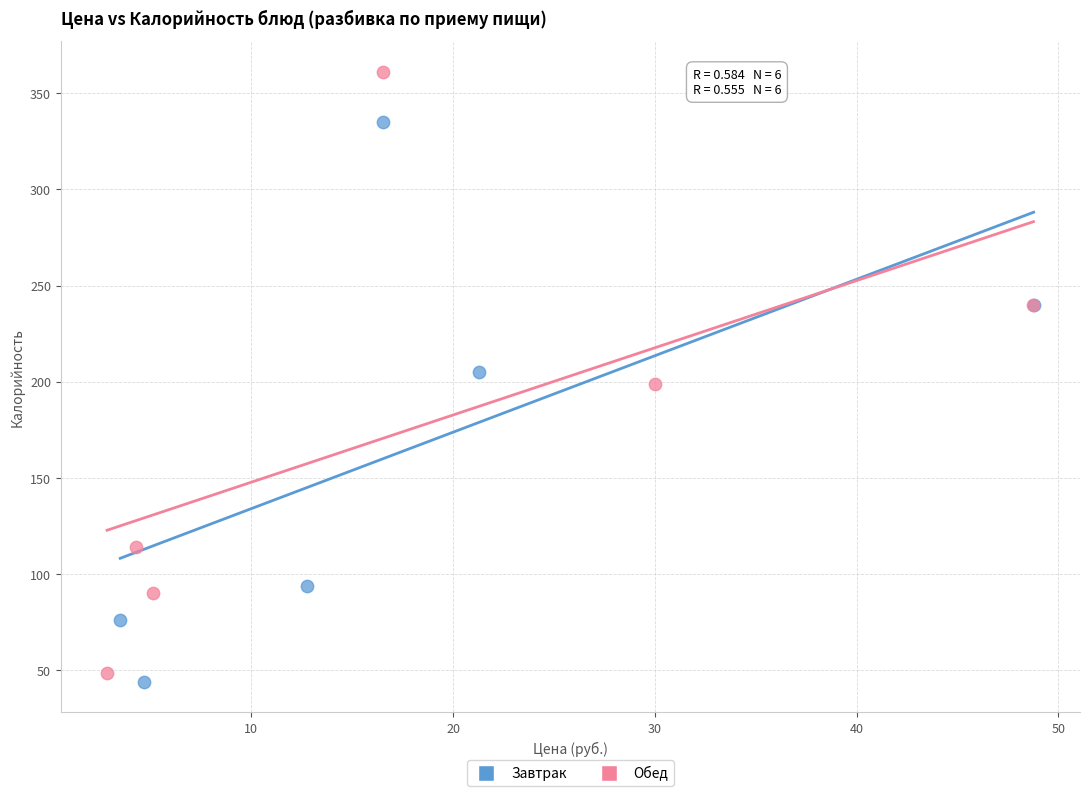

Which series contains the highest Y value?

Обед